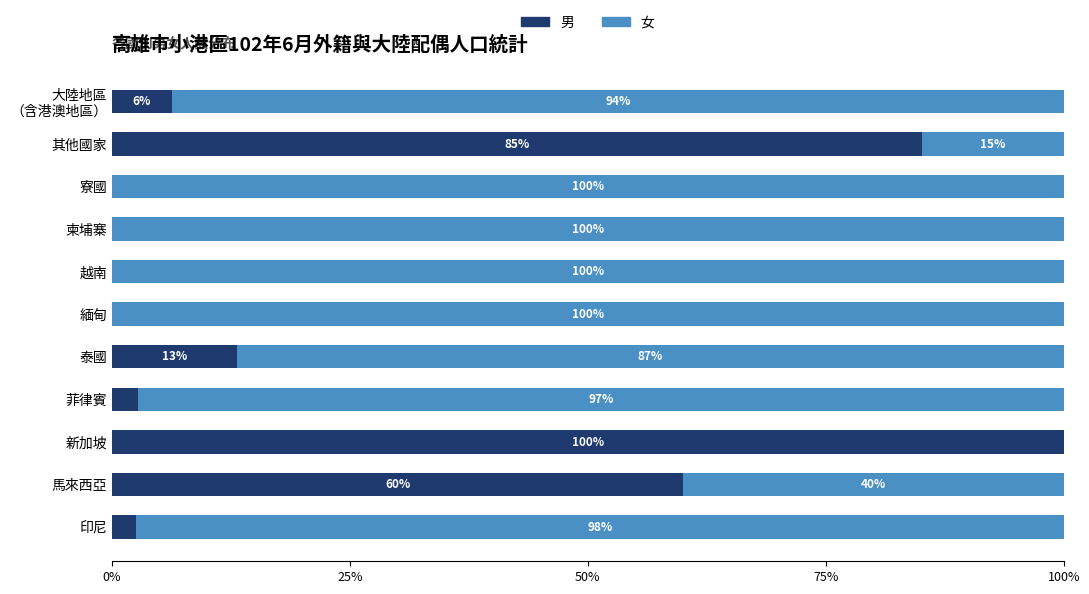

The value of 男 at 泰國 is 7.5. True or false?

False